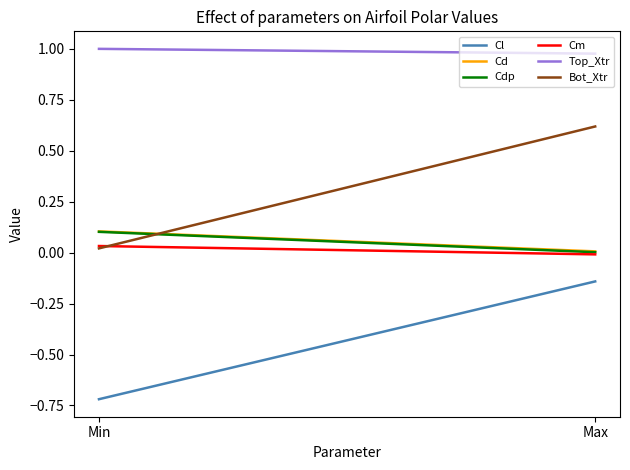

At how many categories does at least one series exceed 0?

2